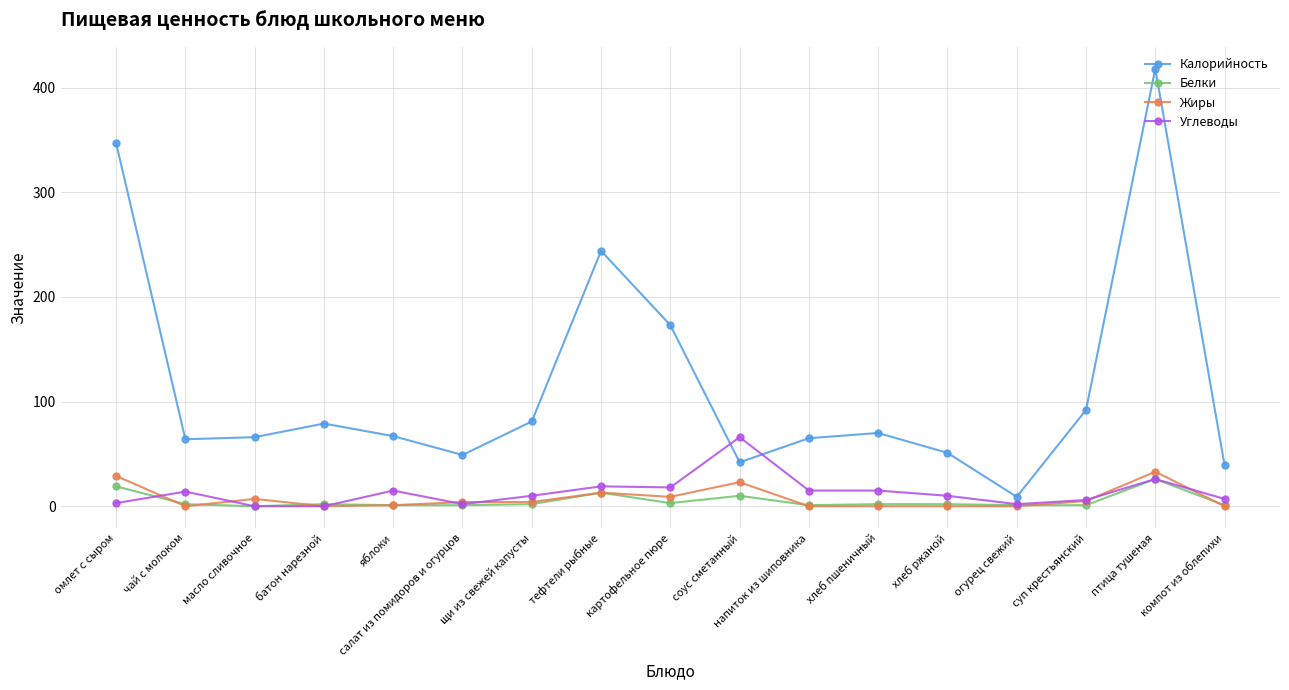

What position from the right is хлеб ржаной?

5